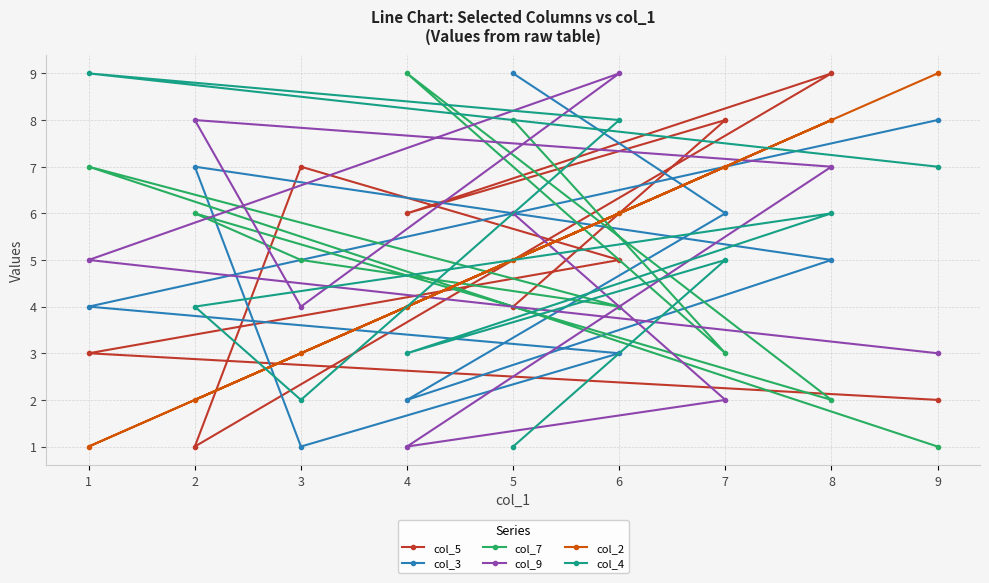

Is the value of col_2 at 5 greater than the value of col_5 at 1?

Yes